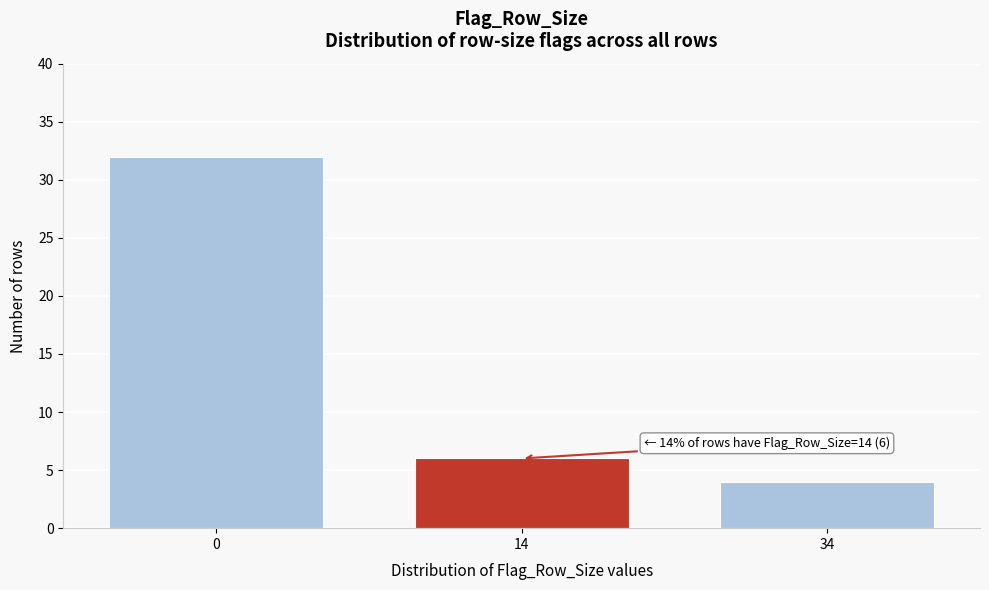

Reading left to right, what are all the values shown in this chart?

32	6	4